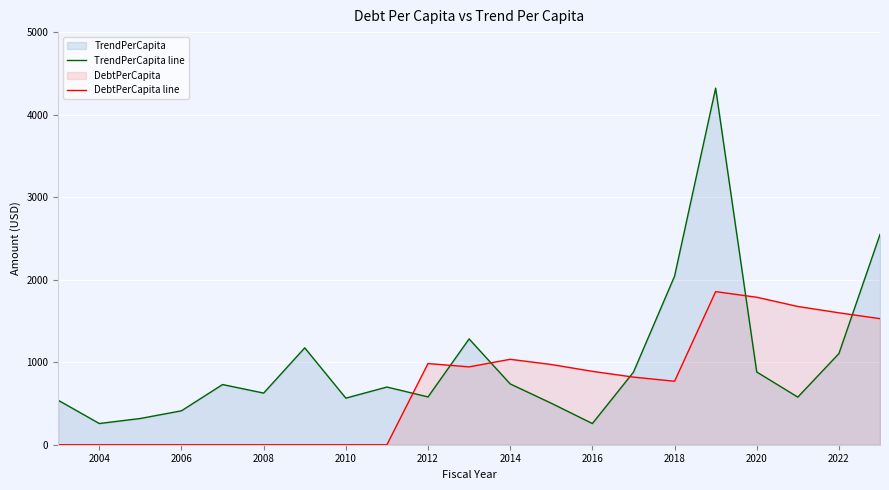

Rank the series by their average value, from lowest to highest.

DebtPerCapita line, TrendPerCapita line